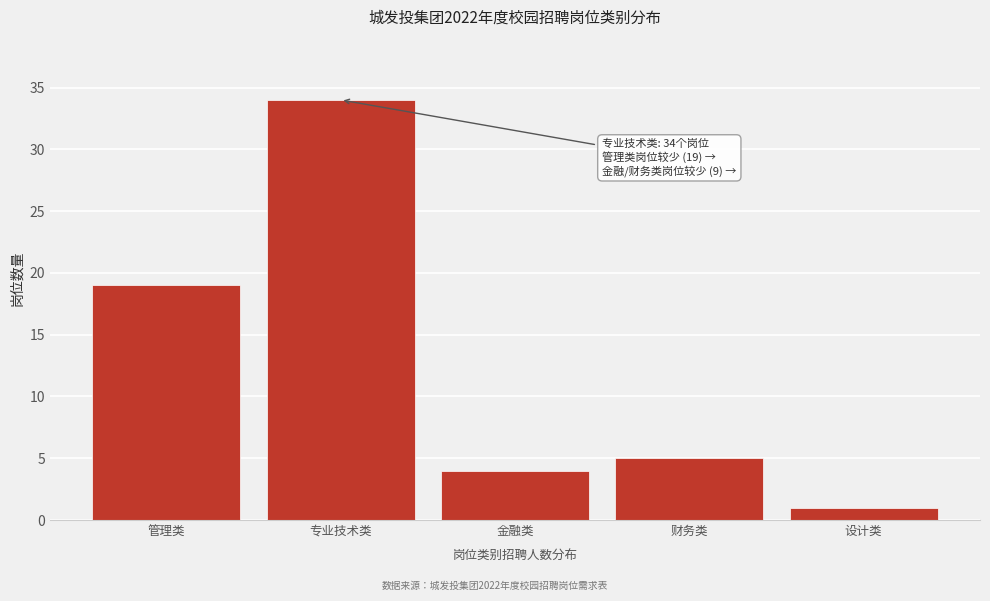

Reading right to left, extract all data points from this chart.

设计类=1	财务类=5	金融类=4	专业技术类=34	管理类=19